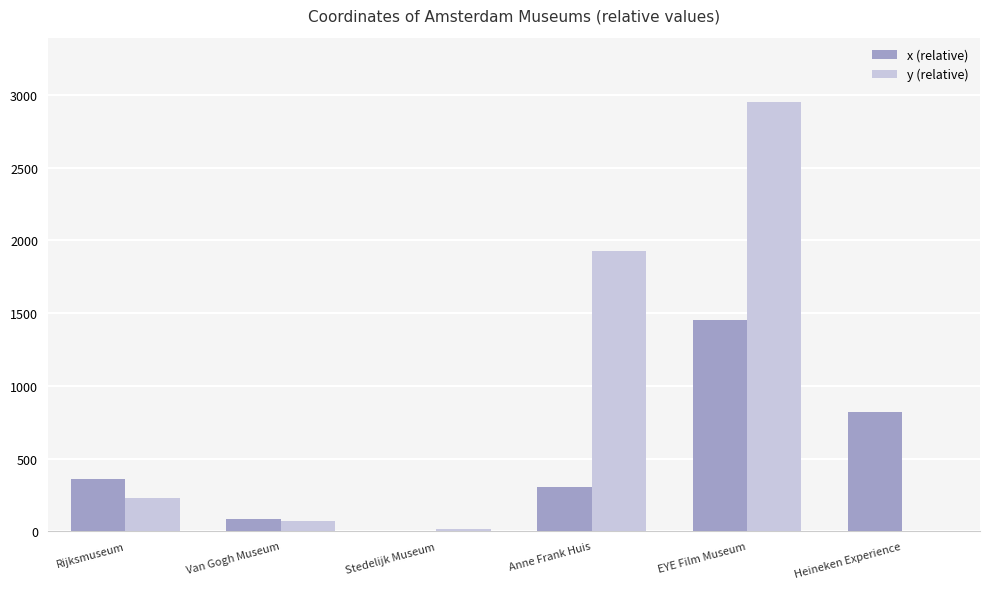

The value of x (relative) at Rijksmuseum is 478.3. True or false?

False